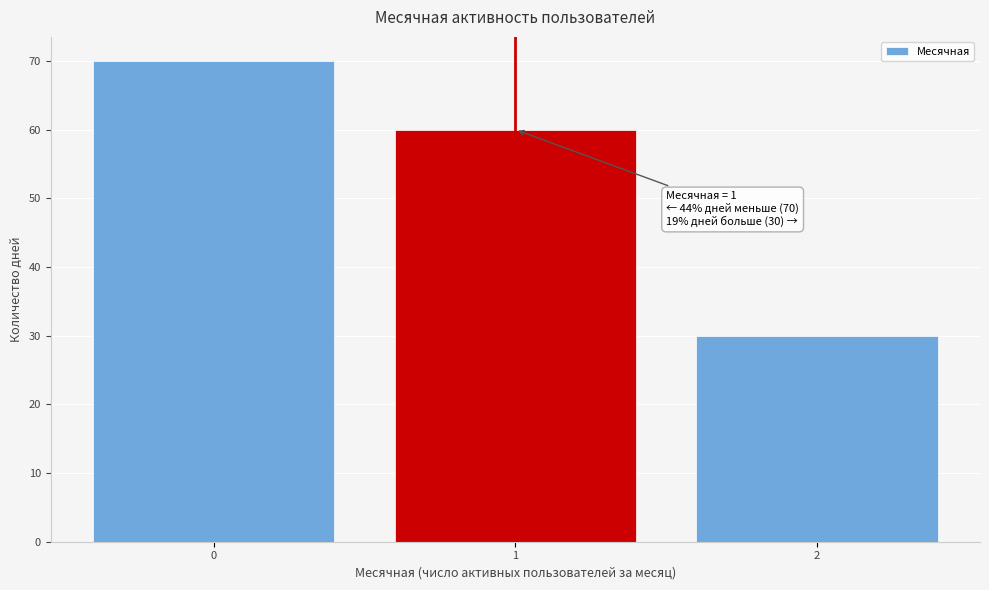

Which range on the x-axis has the tallest bar?

-0.5 to 0.5